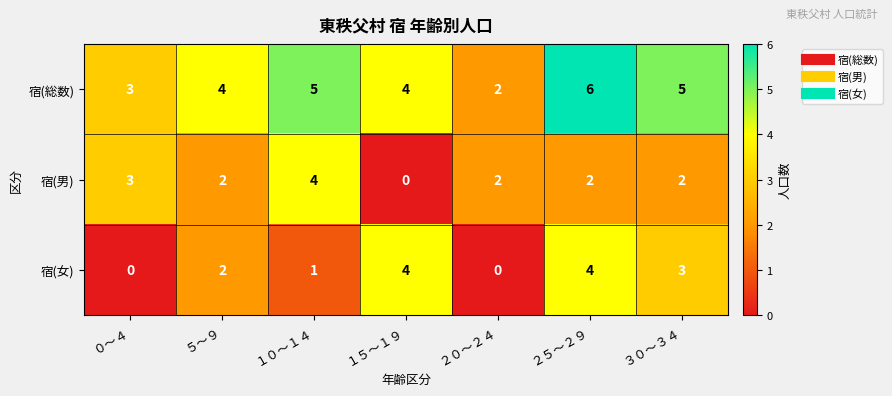

Reading left to right, list all the values displayed in this chart.

宿(総数): 3	4	5	4	2	6	5
宿(男): 3	2	4	0	2	2	2
宿(女): 0	2	1	4	0	4	3